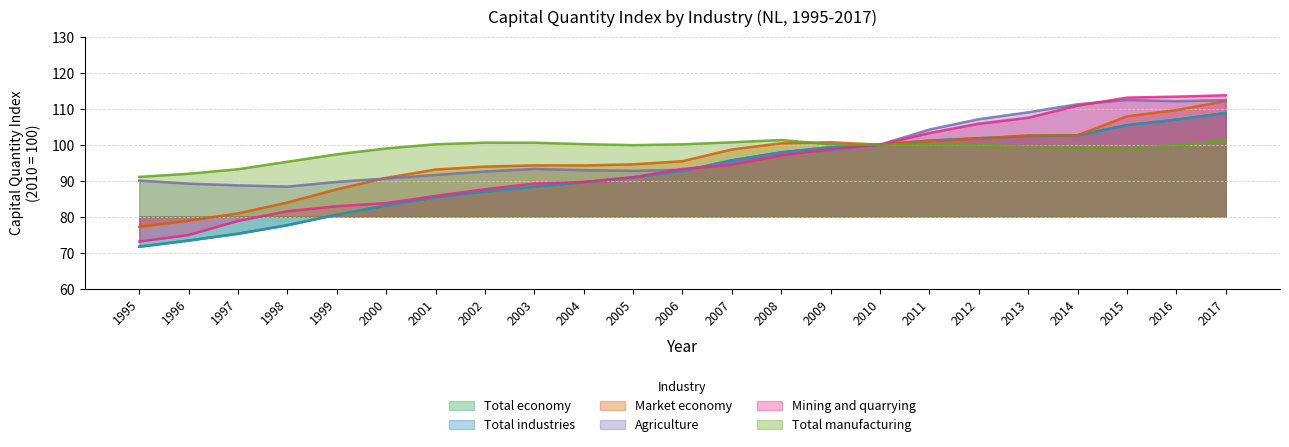

How many data points in Total industries are less than 92?

11